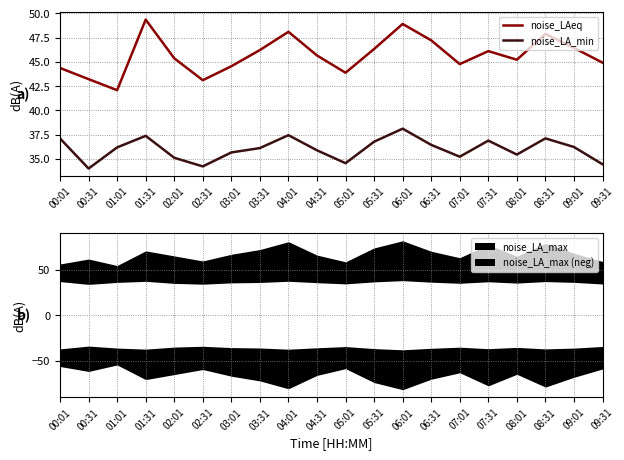

What is the minimum value for noise_LAeq?

42.1